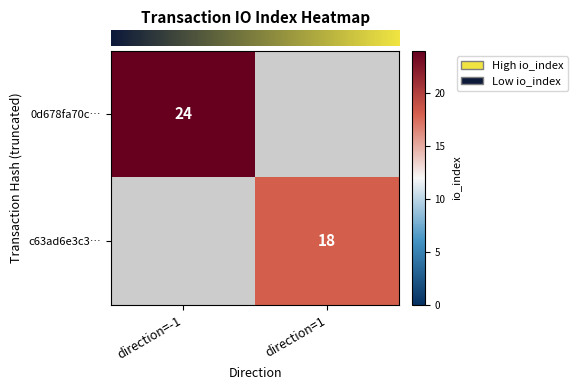

Which series has the widest spread of values?

row_0